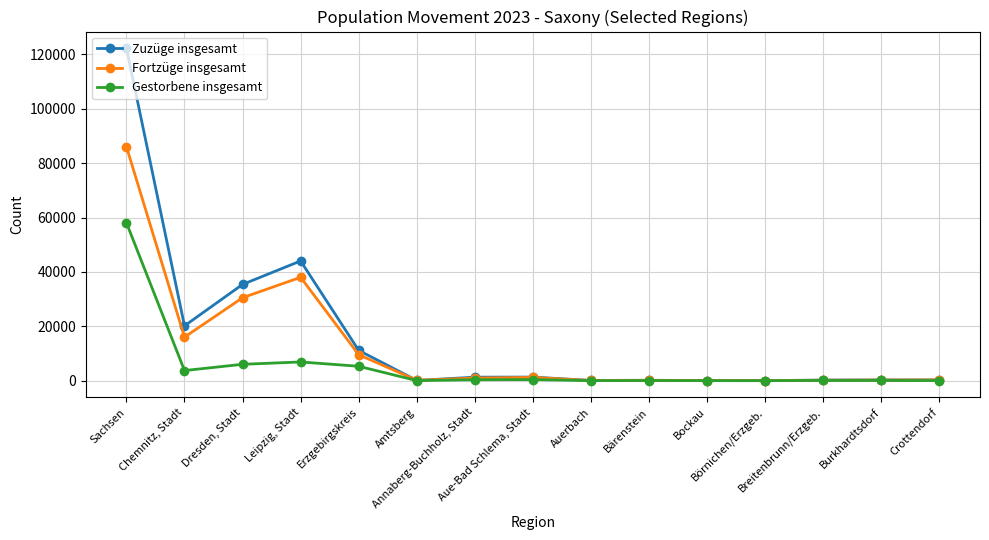

Rank the series by their average value, from highest to lowest.

Zuzüge insgesamt, Fortzüge insgesamt, Gestorbene insgesamt